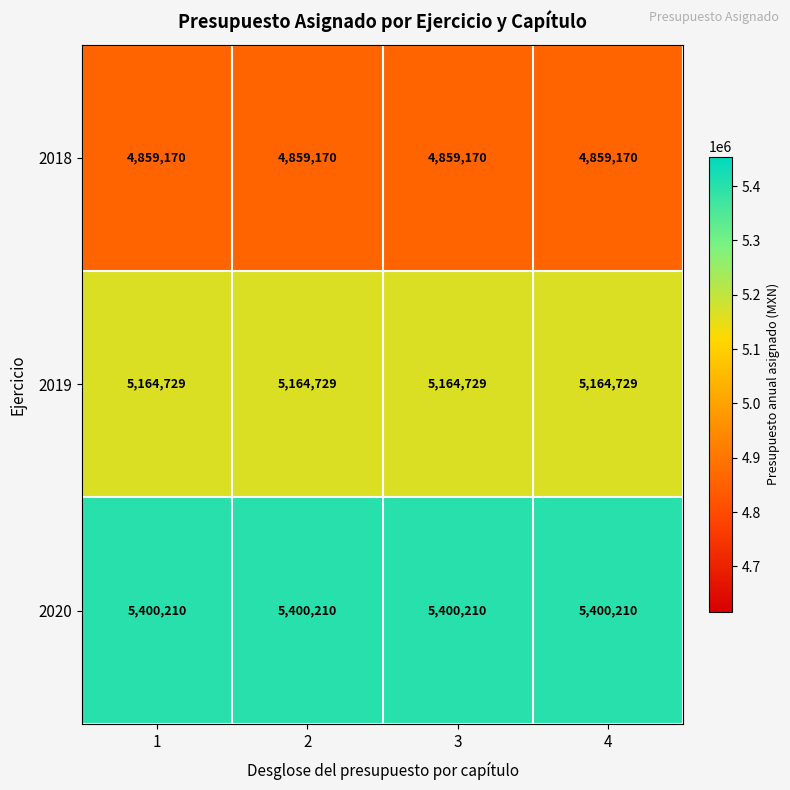

Read the 2019 value at 2.

5164729